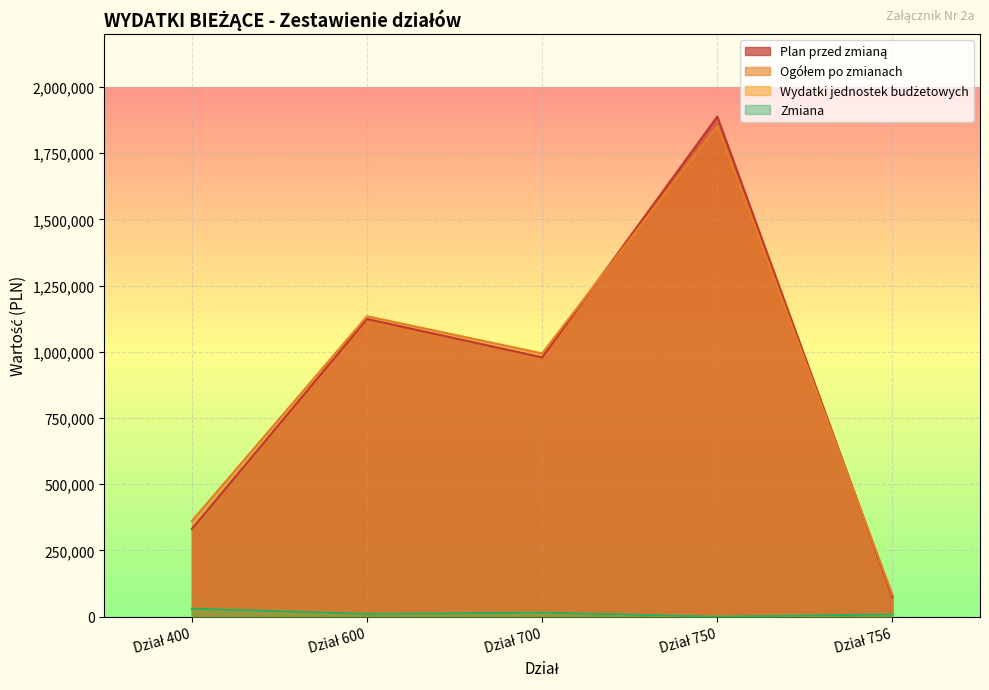

Which series has the widest spread of values?

Plan przed zmianą